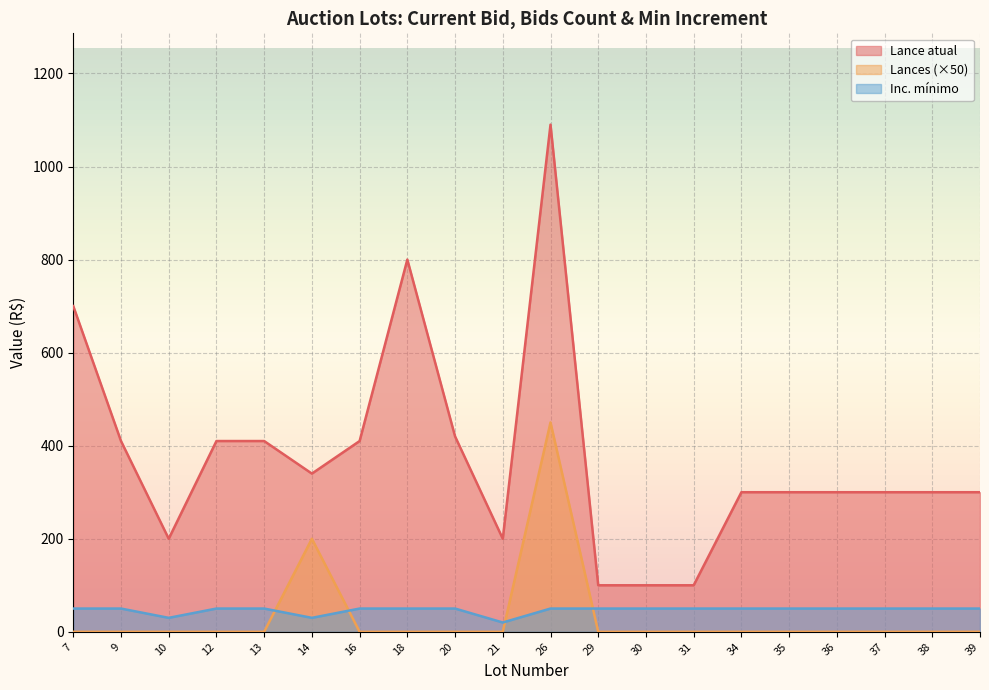

Is the value of Lance atual at 26 greater than the value of Inc. minimo at 21?

Yes